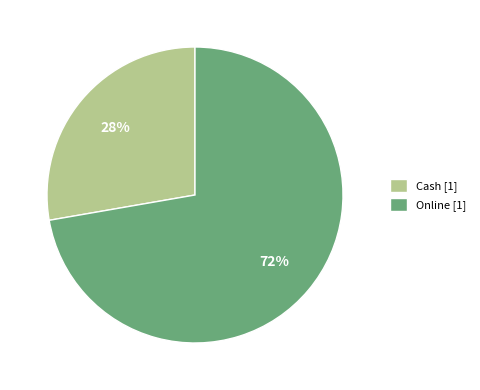

To the nearest percent, what is the combined percentage of Online [1] and Cash [1]?

100%